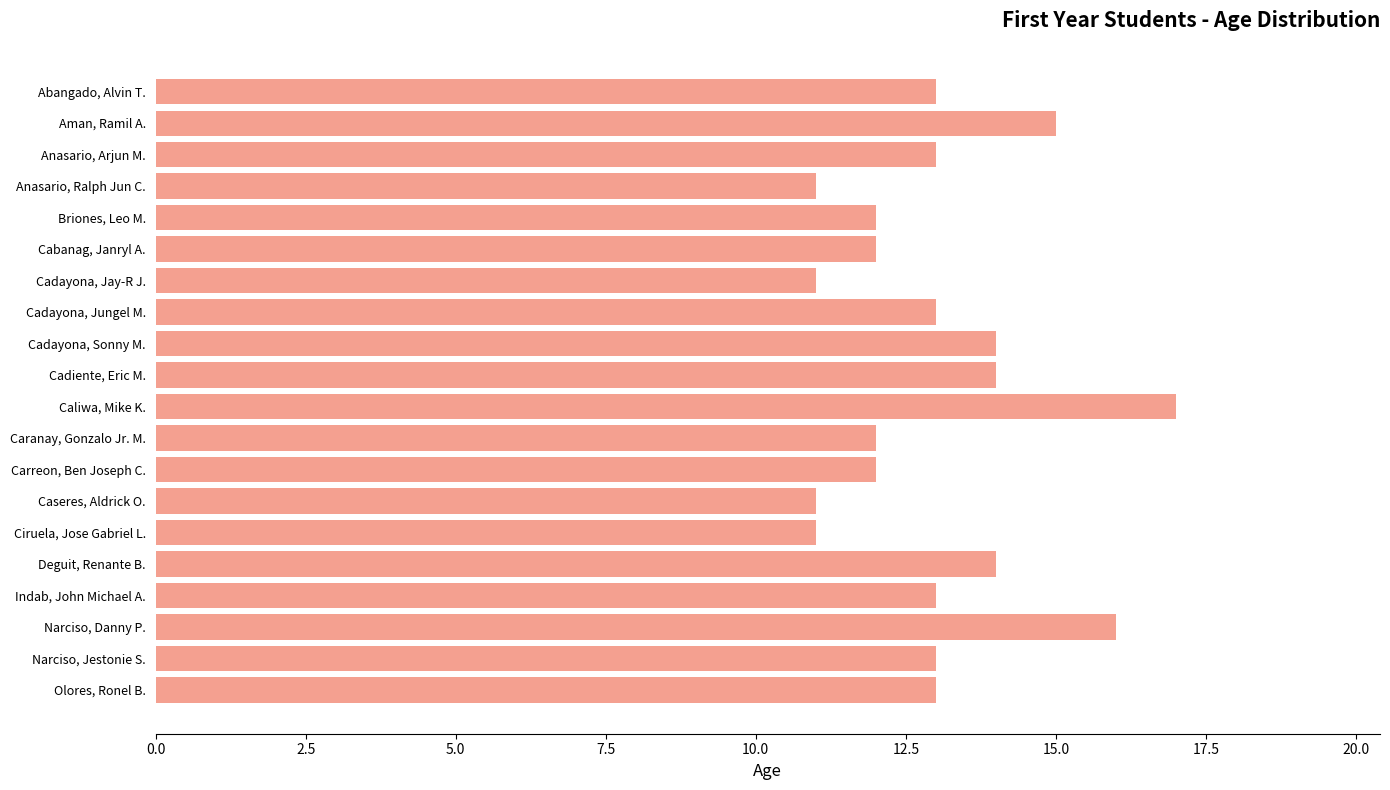

Approximately how many times larger is the value at Caliwa, Mike K. compared to Cadiente, Eric M.?

1.2